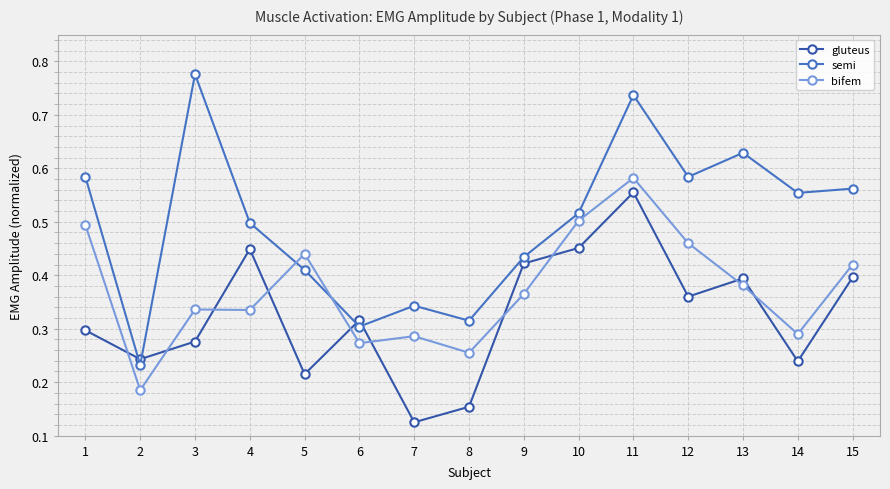

Which label corresponds to the largest value in the chart?

3